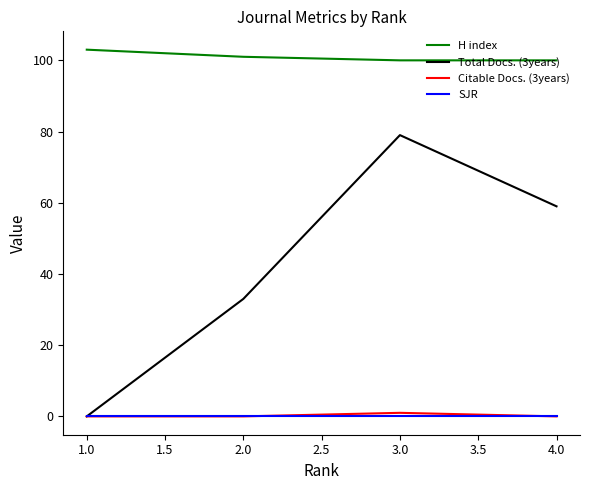

At which category is the sum across all series the highest?

3.0